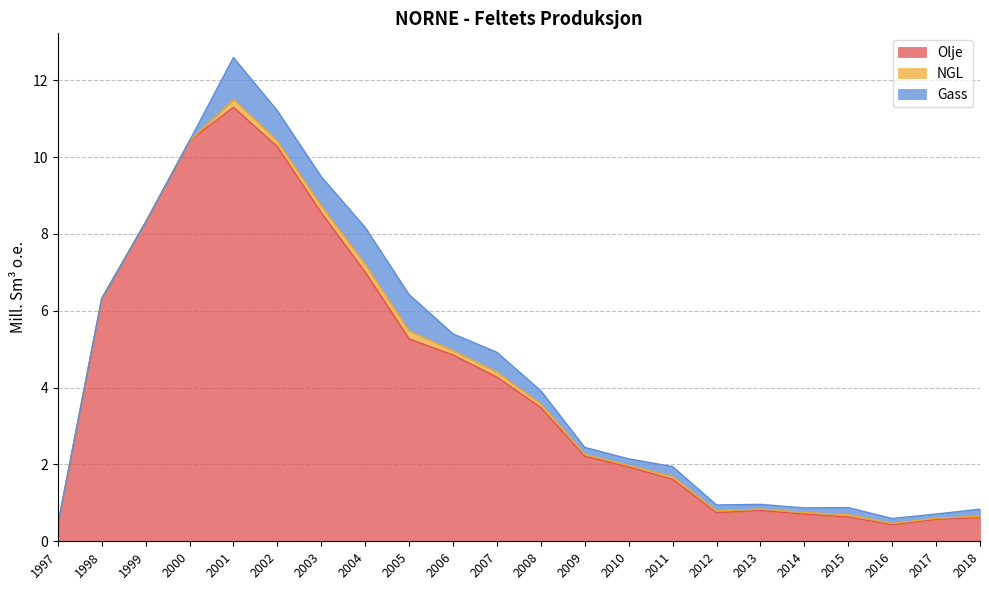

What is the average value of the Gass series?

0.3